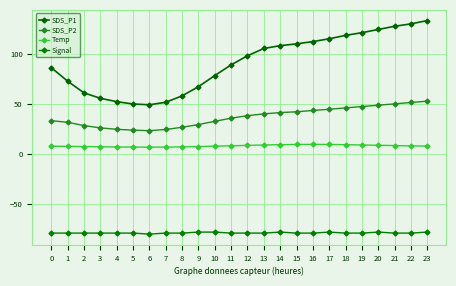

Which label corresponds to the largest value in the chart?

23